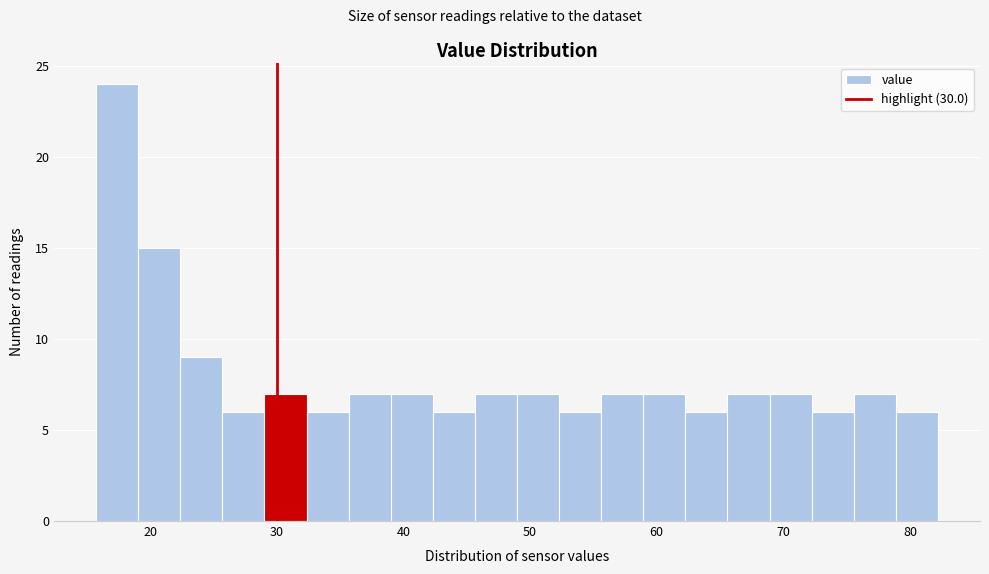

Around what value on the x-axis is the tallest bar? Give the approximate position of its centre, as read against the axis.

17